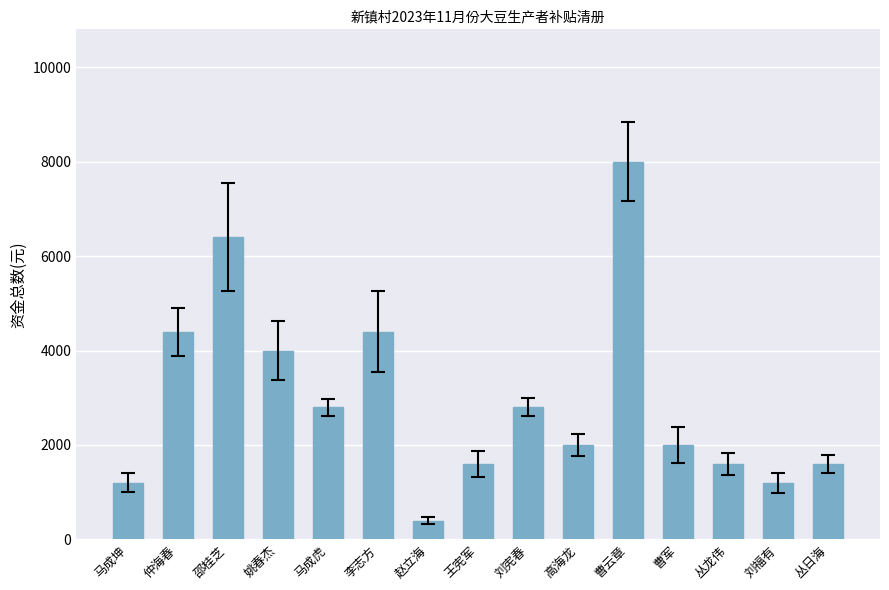

What is the change in value from 仲海春 to 赵立海?

-4000